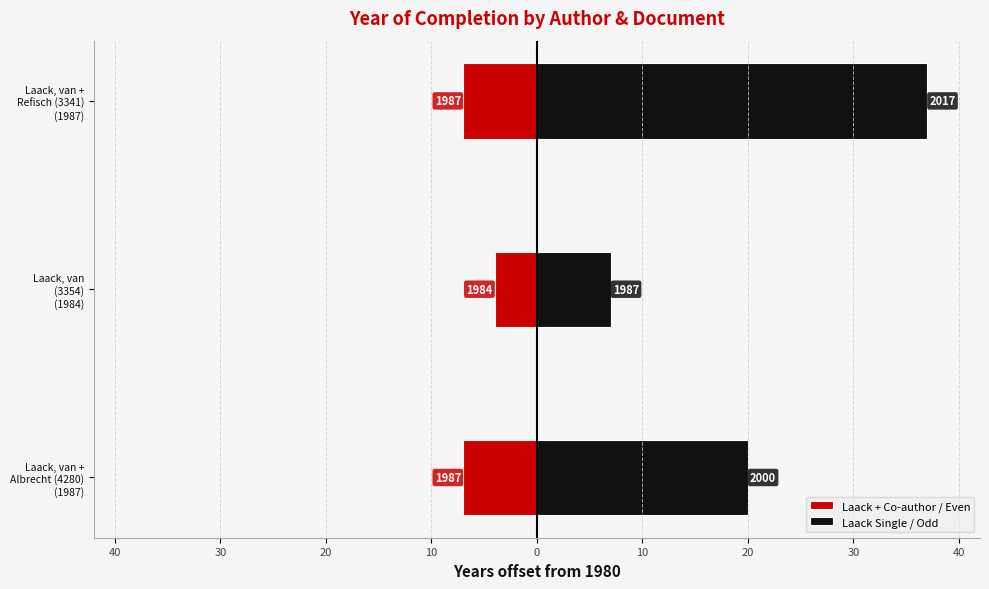

Which series has the largest total across all categories?

Laack Single / Odd